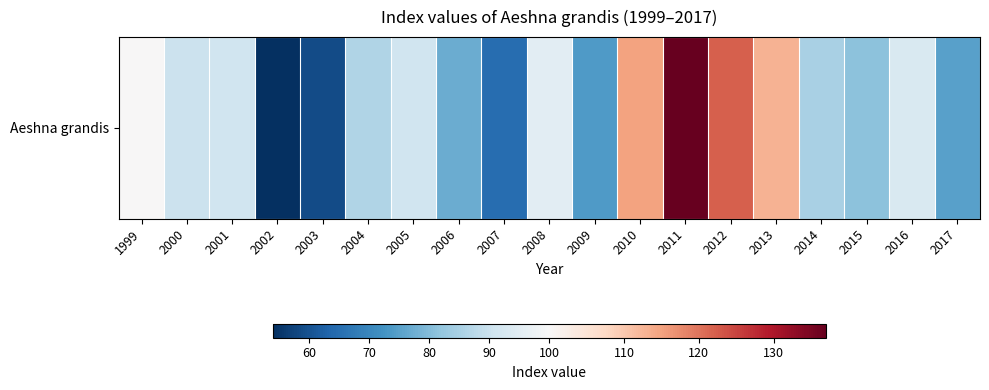

Reading right to left, transcribe all the data shown in this chart.

75	93	81	85	113	122	137	115	74	95	65	77	91	86	59	54	91	90	100